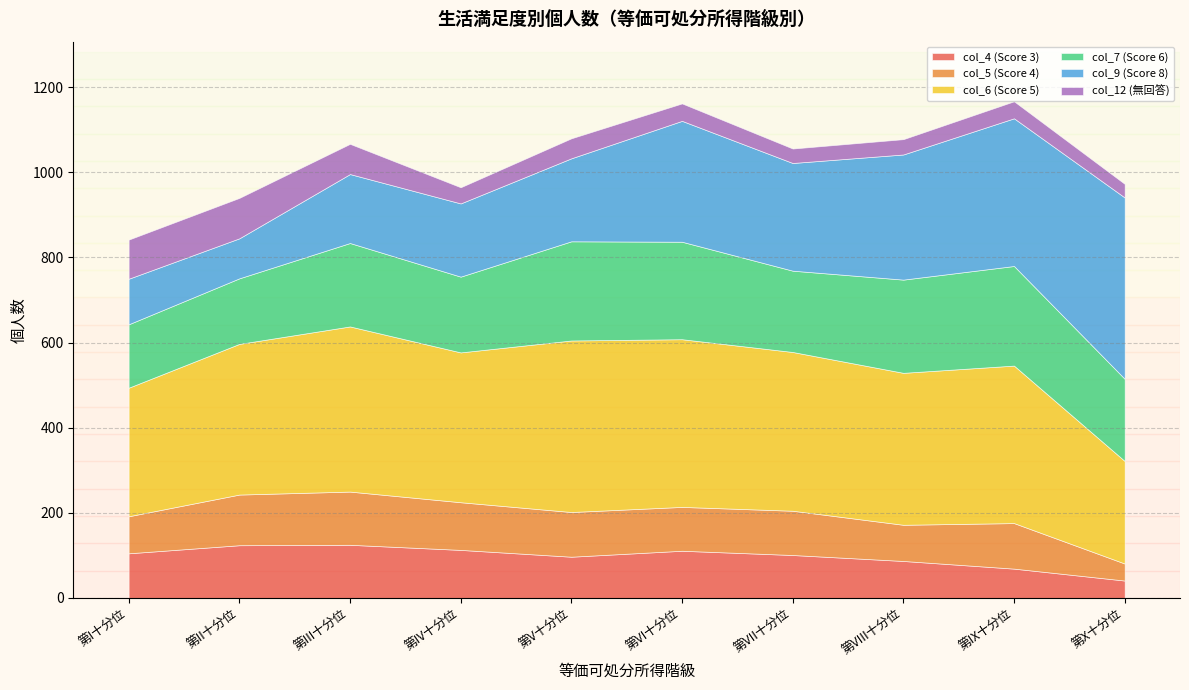

Which series has the largest total across all categories?

col_6 (Score 5)